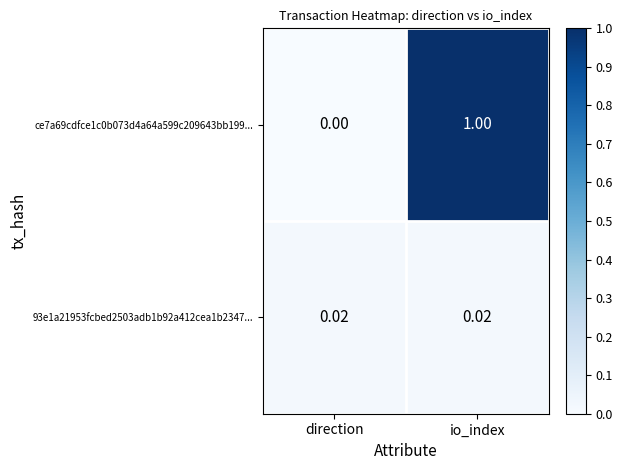

Rank the categories by ce7a69cdfce1c0b073d4a64a599c209643bb199... value from highest to lowest.

io_index, direction